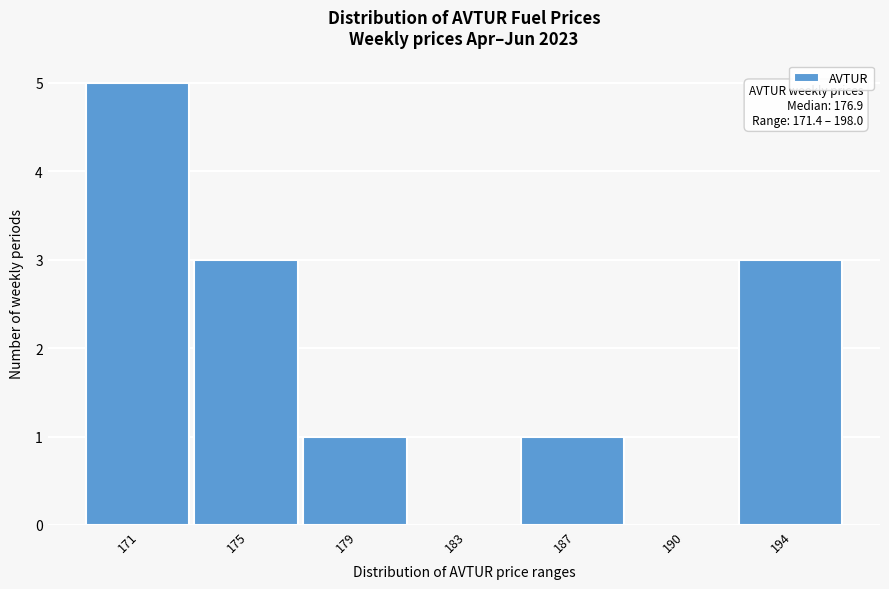

Reading left to right, extract all data points from this chart.

171=5	175=3	179=1	183=0	187=1	190=0	194=3